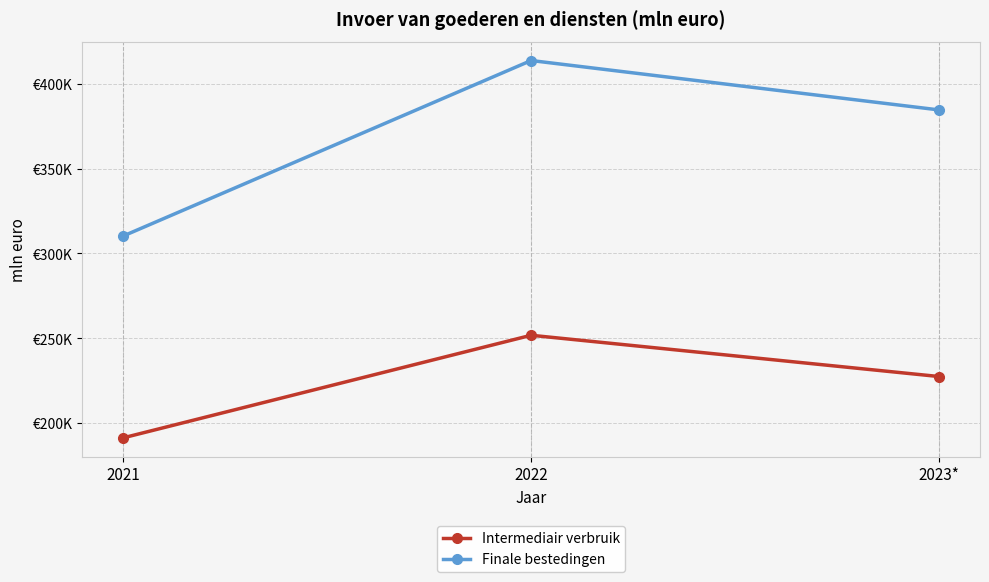

Does the chart have visible grid lines?

Yes